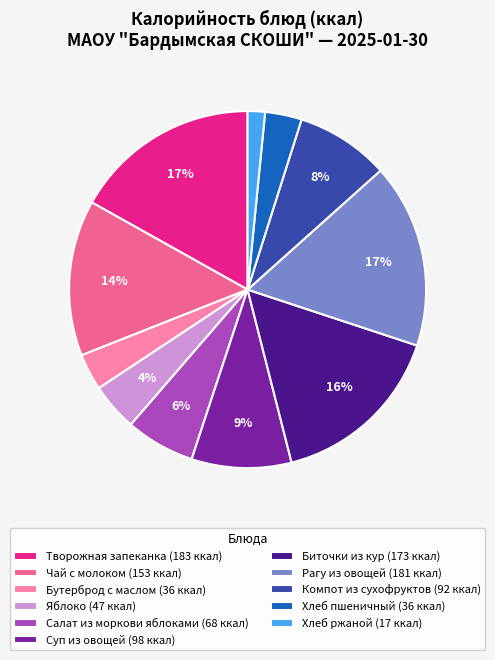

Which has a higher value, Чай с молоком (153 ккал) or Яблоко (47 ккал)?

Чай с молоком (153 ккал)